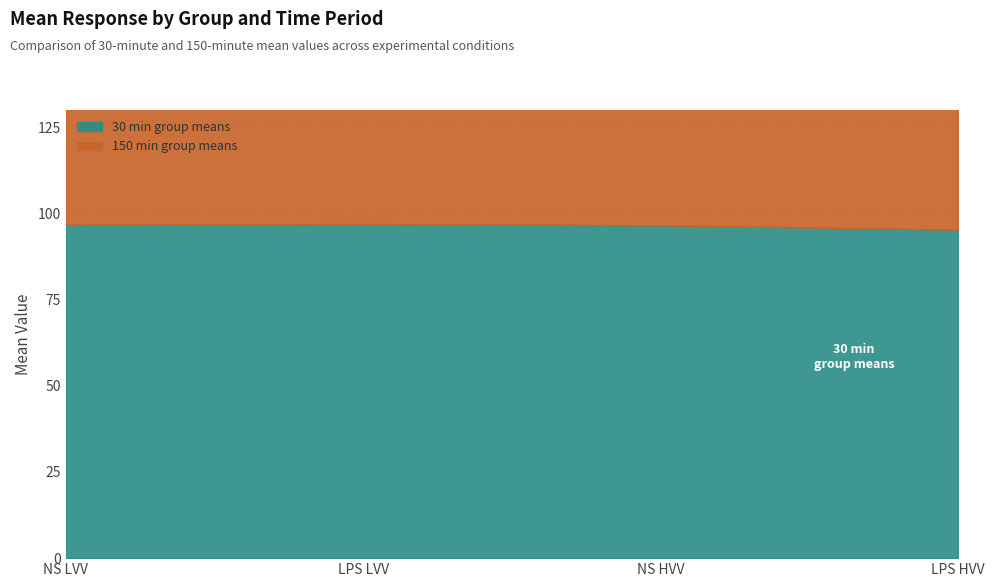

True or false: 150min group means and 30min group means cross at least once.

False